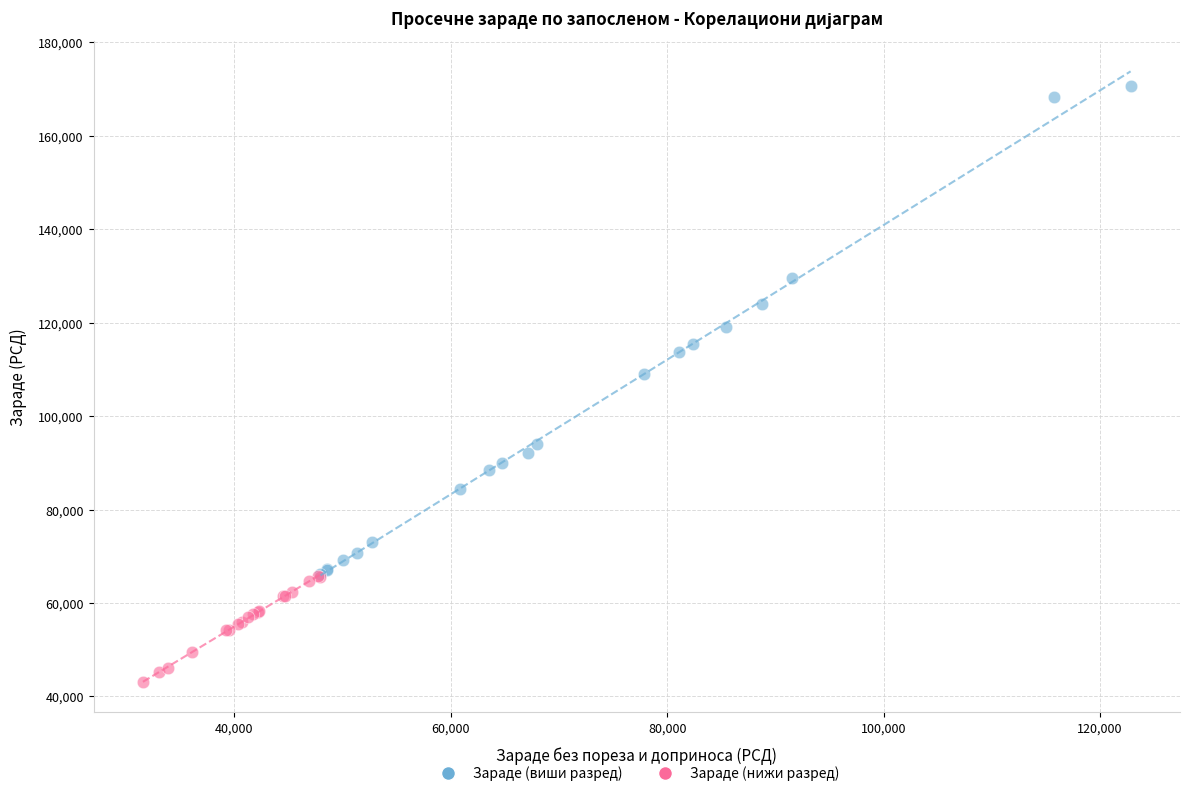

Which series has the widest spread of Y values?

Зараде (виши разред)